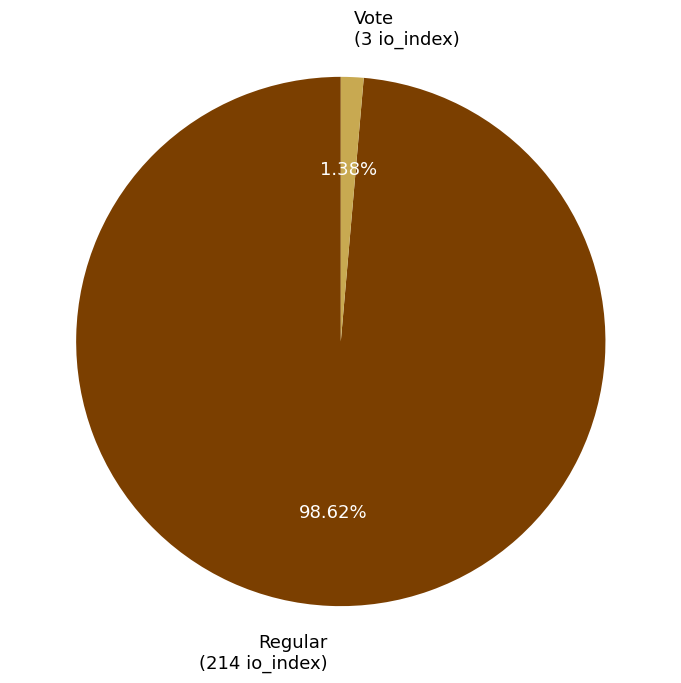

What is the smallest slice in the pie chart?

Vote (3 io_index)